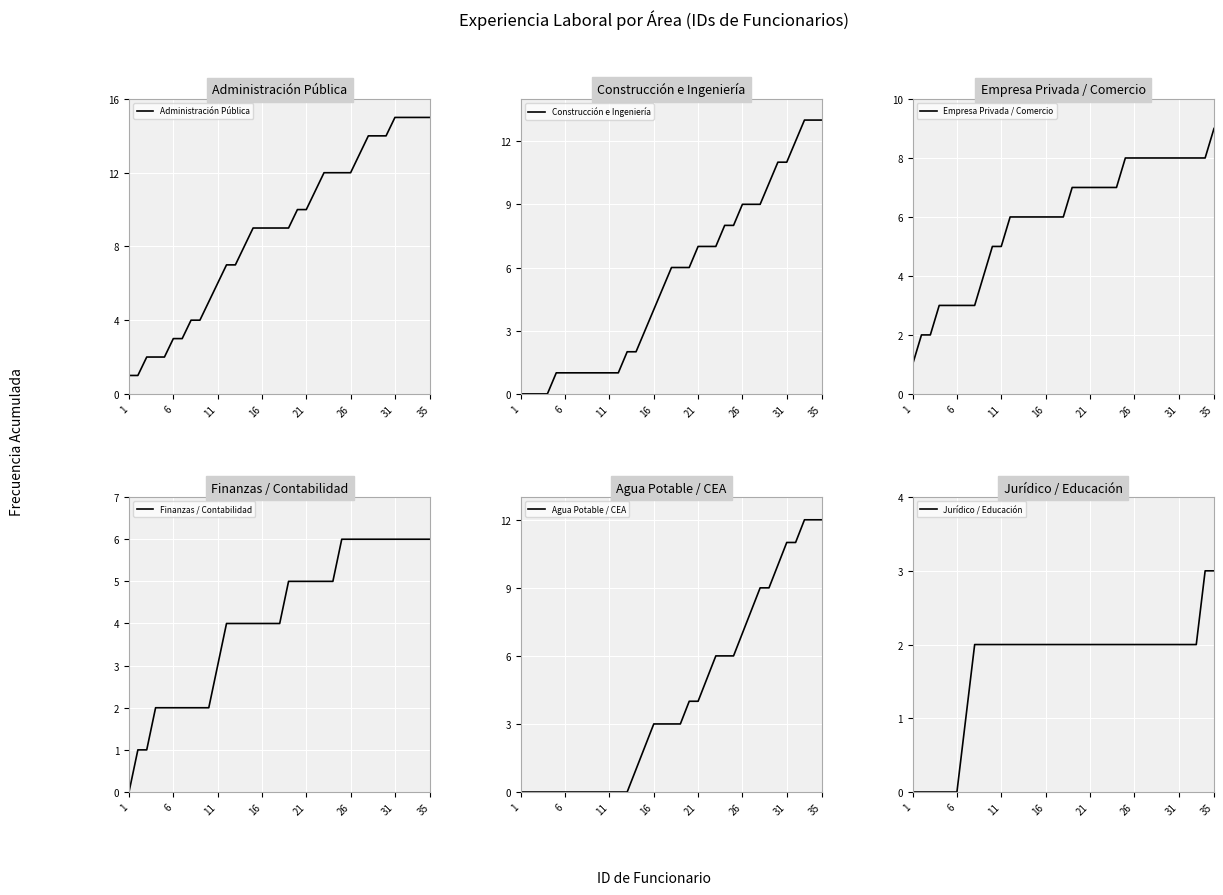

True or false: Administración Pública and Empresa Privada / Comercio cross at least once.

False